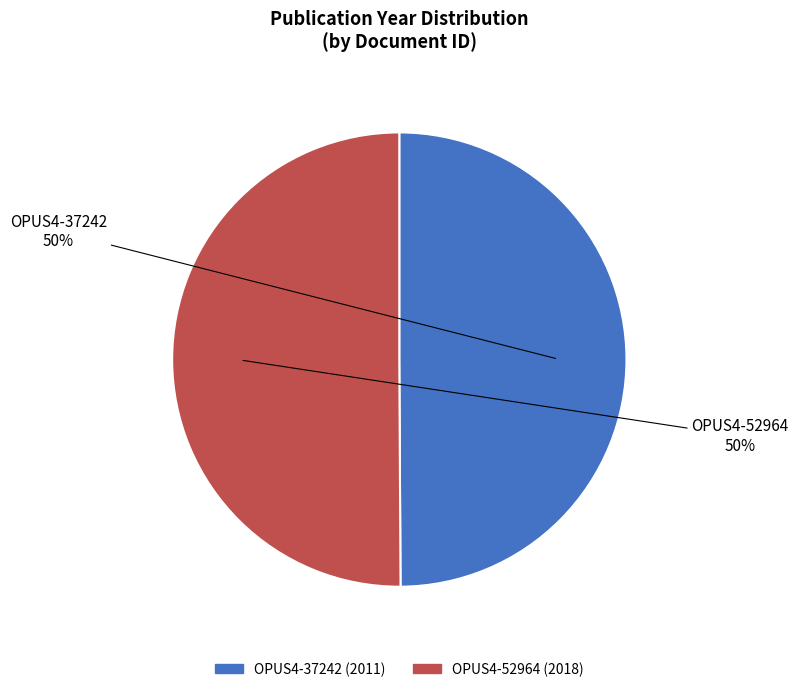

Approximately how many times larger is the value at OPUS4-37242 compared to OPUS4-52964?

1.0